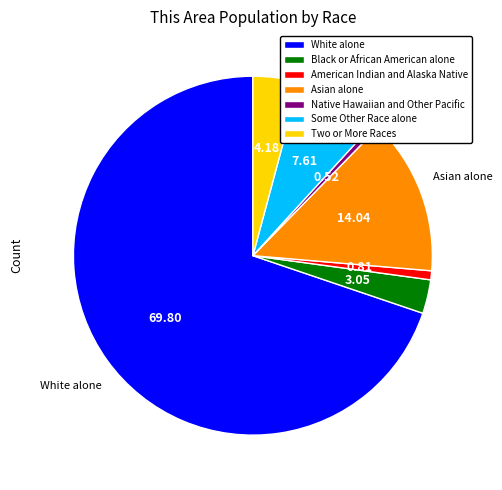

Is the sum of Asian alone and Black or African American alone greater than half?

No